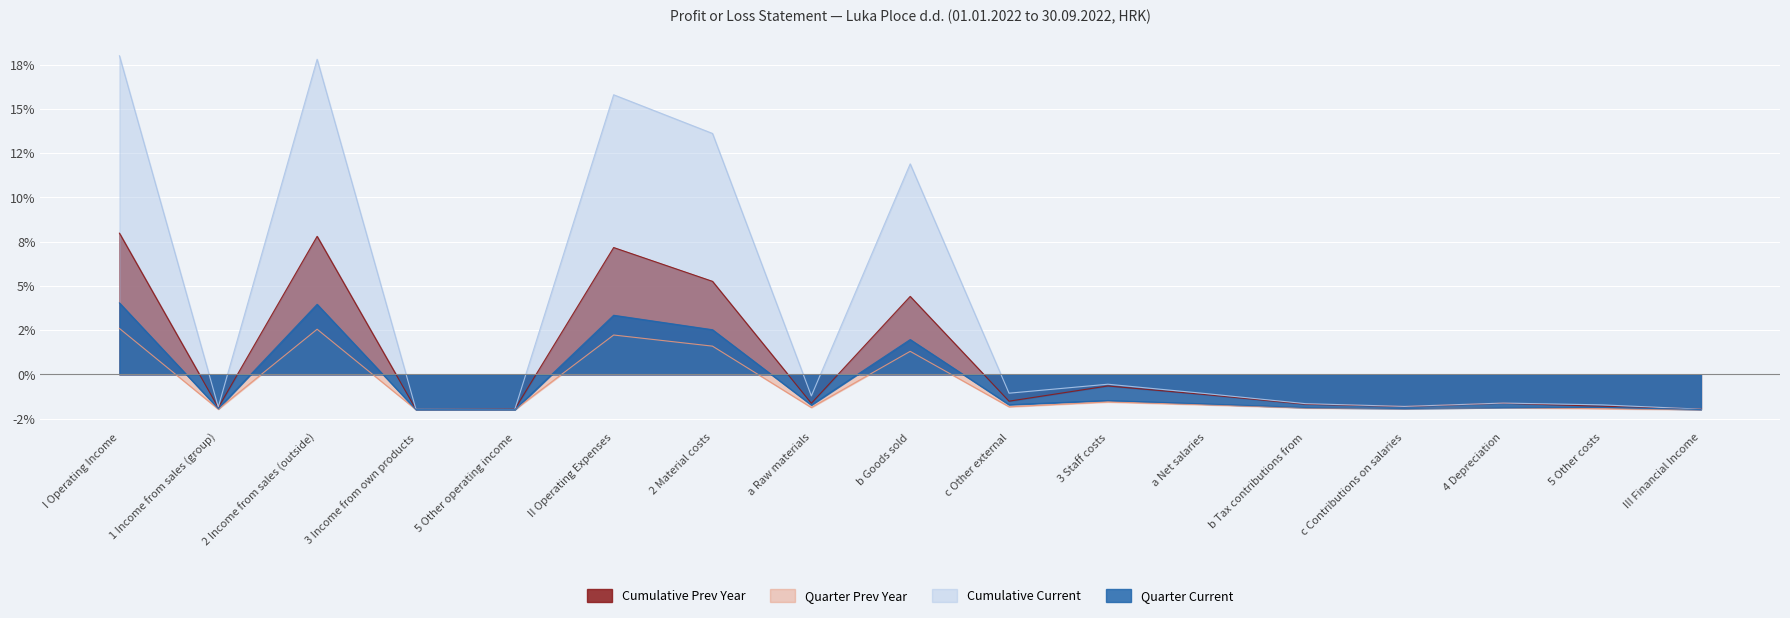

The value of Cumulative Current at c Other external is -1.9. True or false?

False